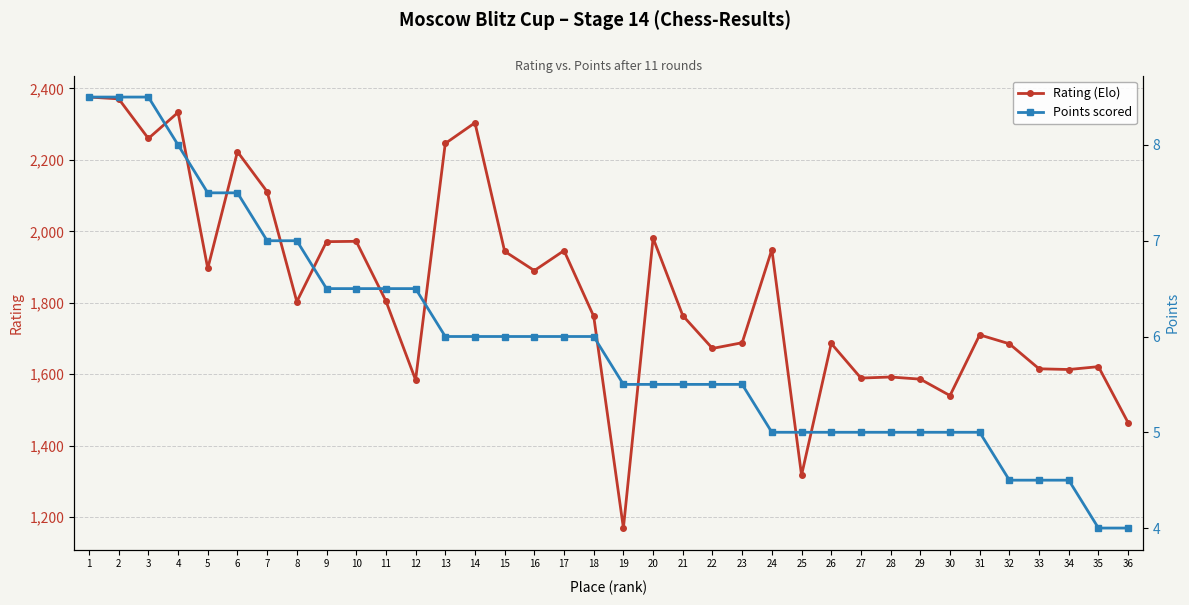

Is this an area chart (filled region under the line)?

No